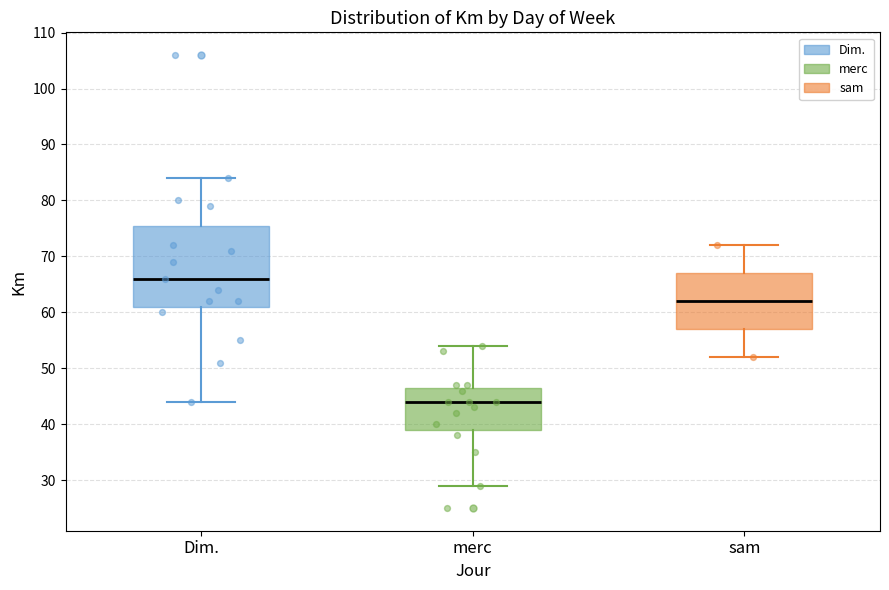

Where does the lower whisker of the box for sam end on the y-axis? The values are not printed on the chart, so give them approximately, as read against the axis.

52